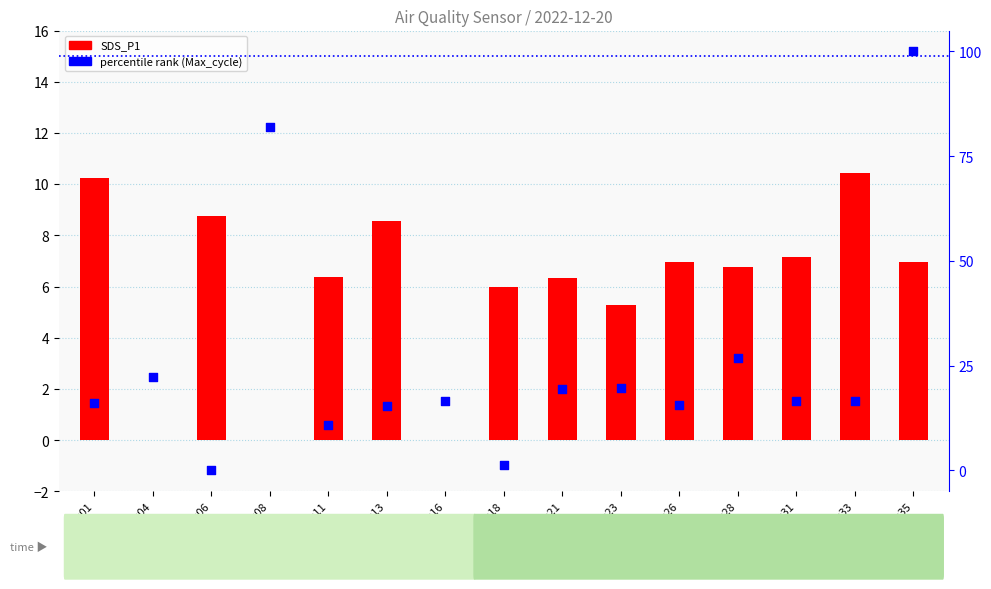

Which series has the largest total across all categories?

percentile rank (Max_cycle)